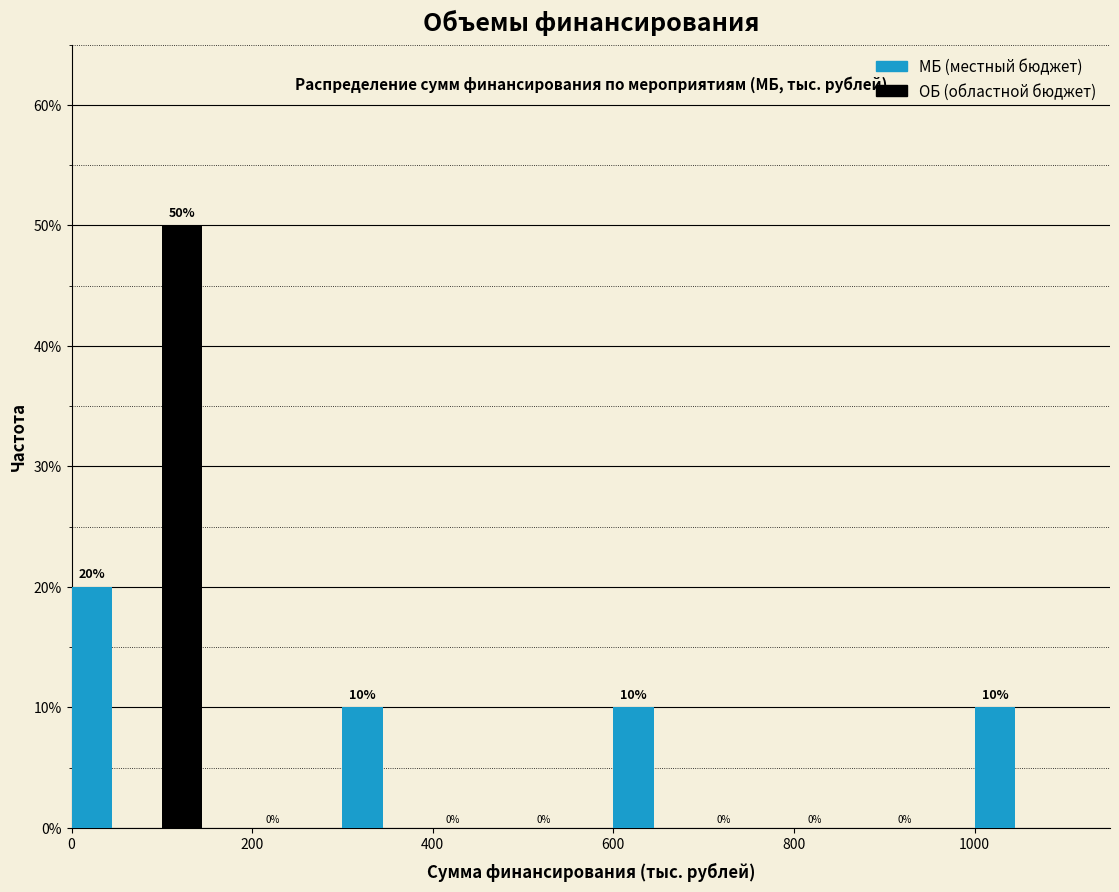

What is the height of the bar covering 0 to 100 on the x-axis?

20